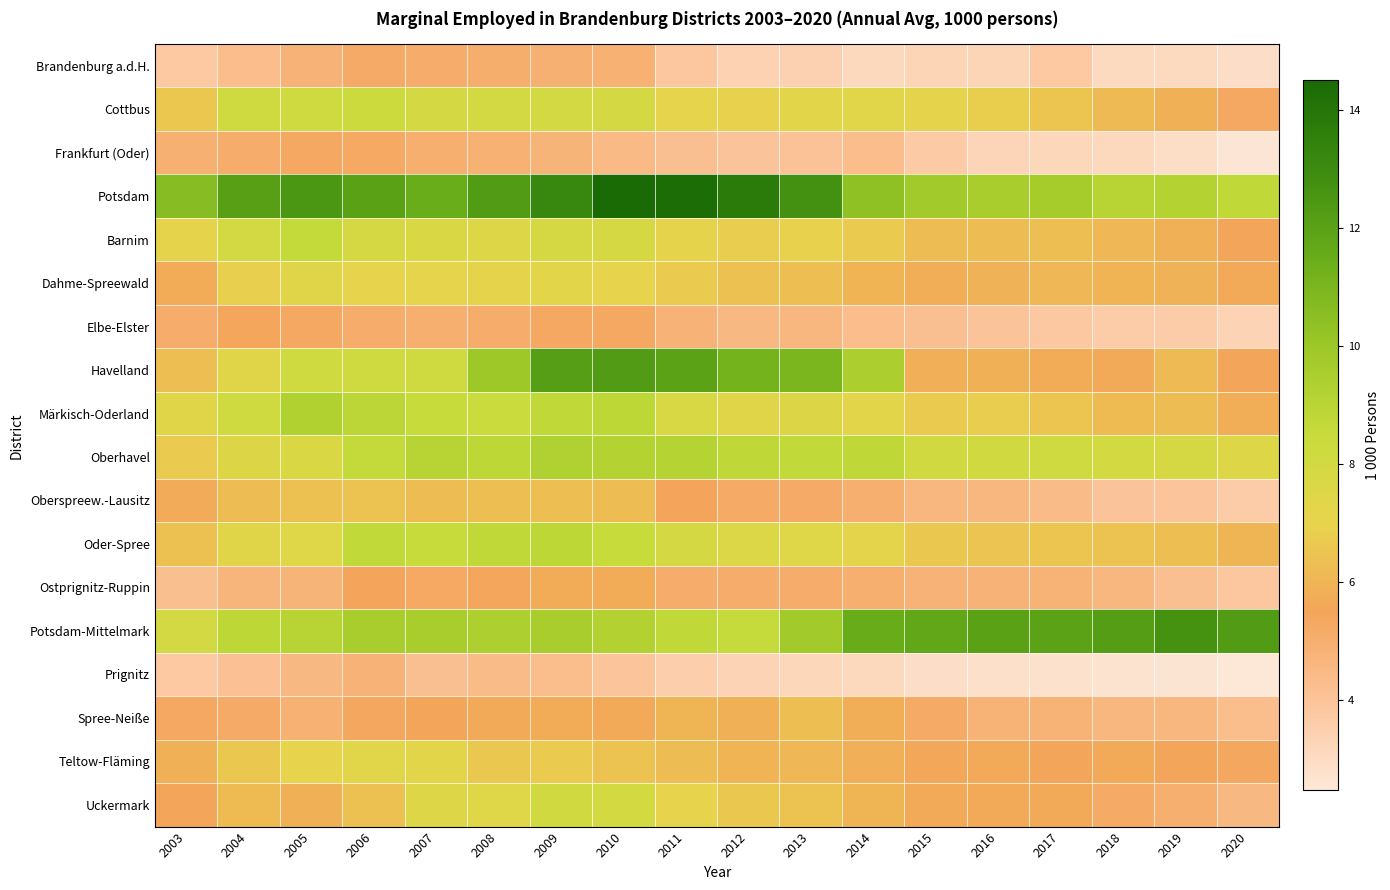

Which series has the widest spread of values?

Havelland